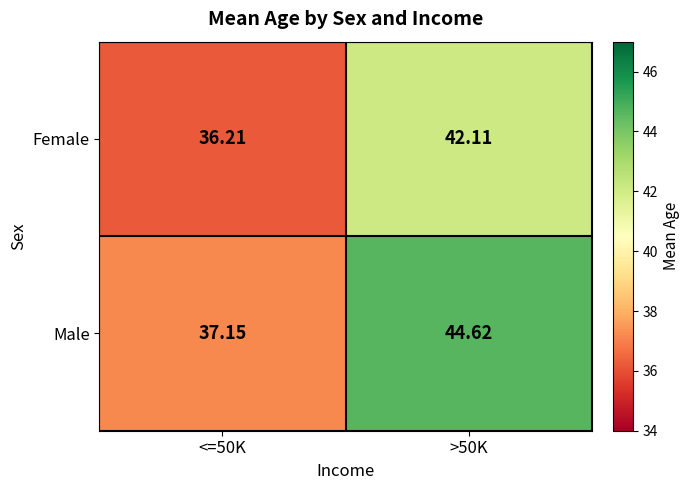

Is the value of Male at >50K greater than the value of Female at <=50K?

Yes